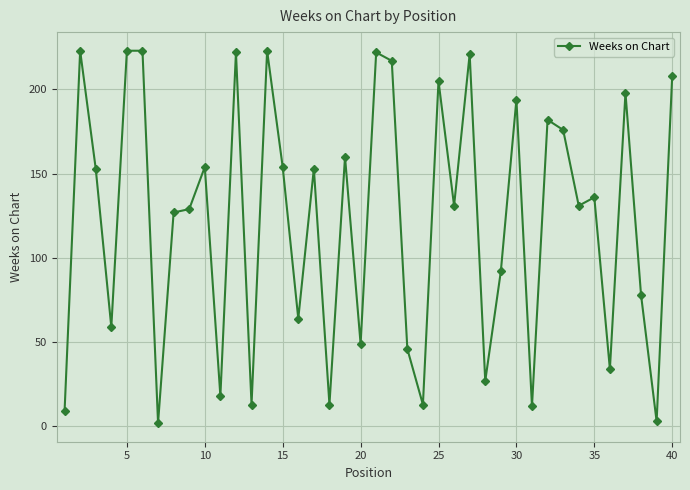

What is the greatest value displayed?

223